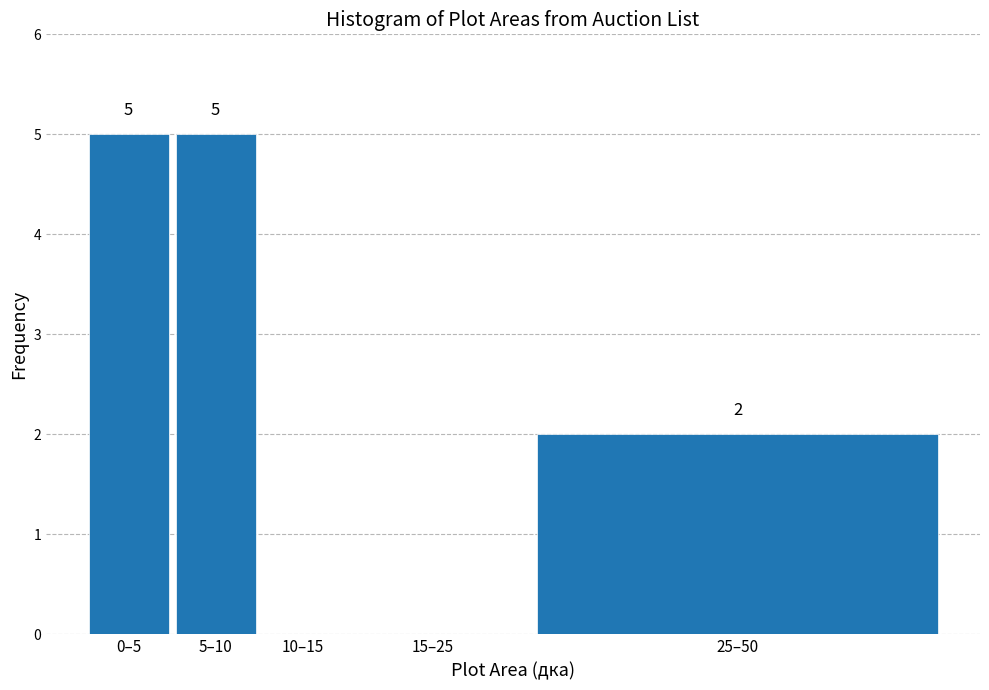

Reading right to left, transcribe all the data shown in this chart.

25–50=2	15–25=0	10–15=0	5–10=5	0–5=5